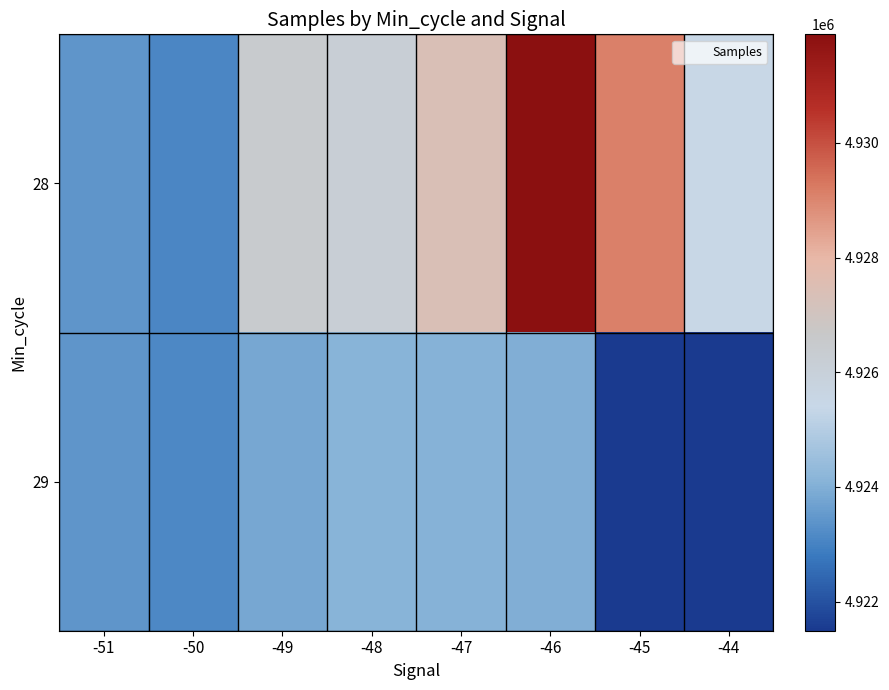

Which category has the lowest value across all series?

-45